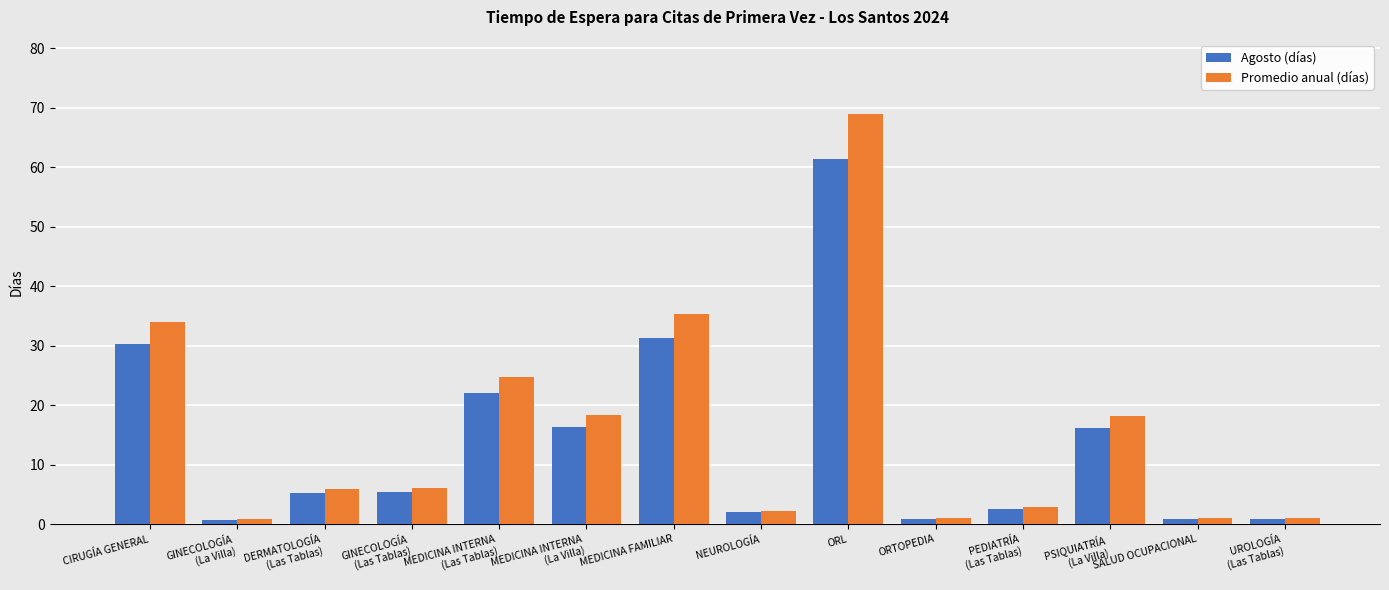

How many series are shown in this chart?

2